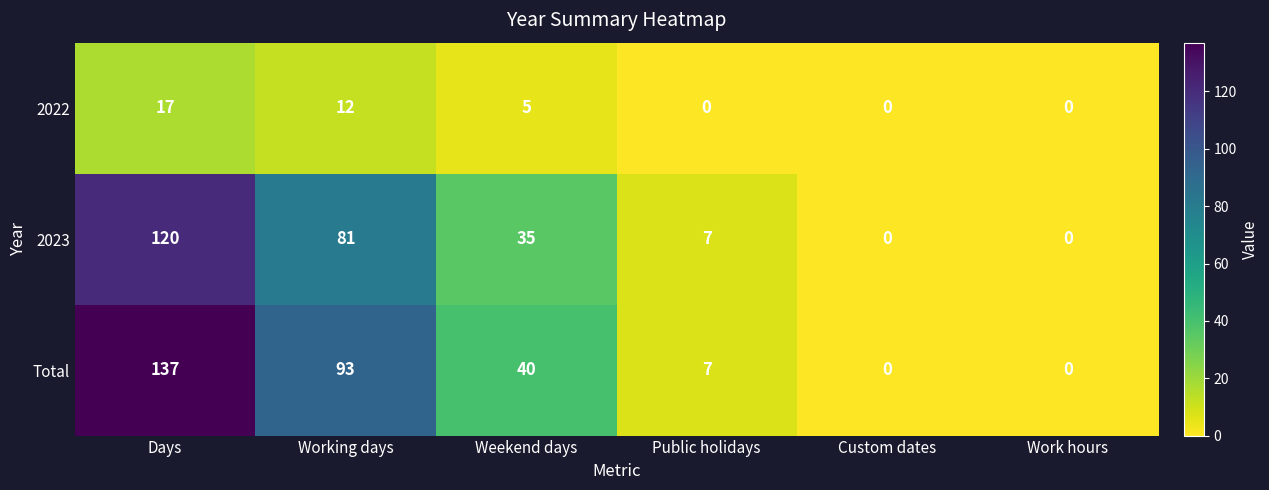

At which category is the sum across all series the highest?

Days